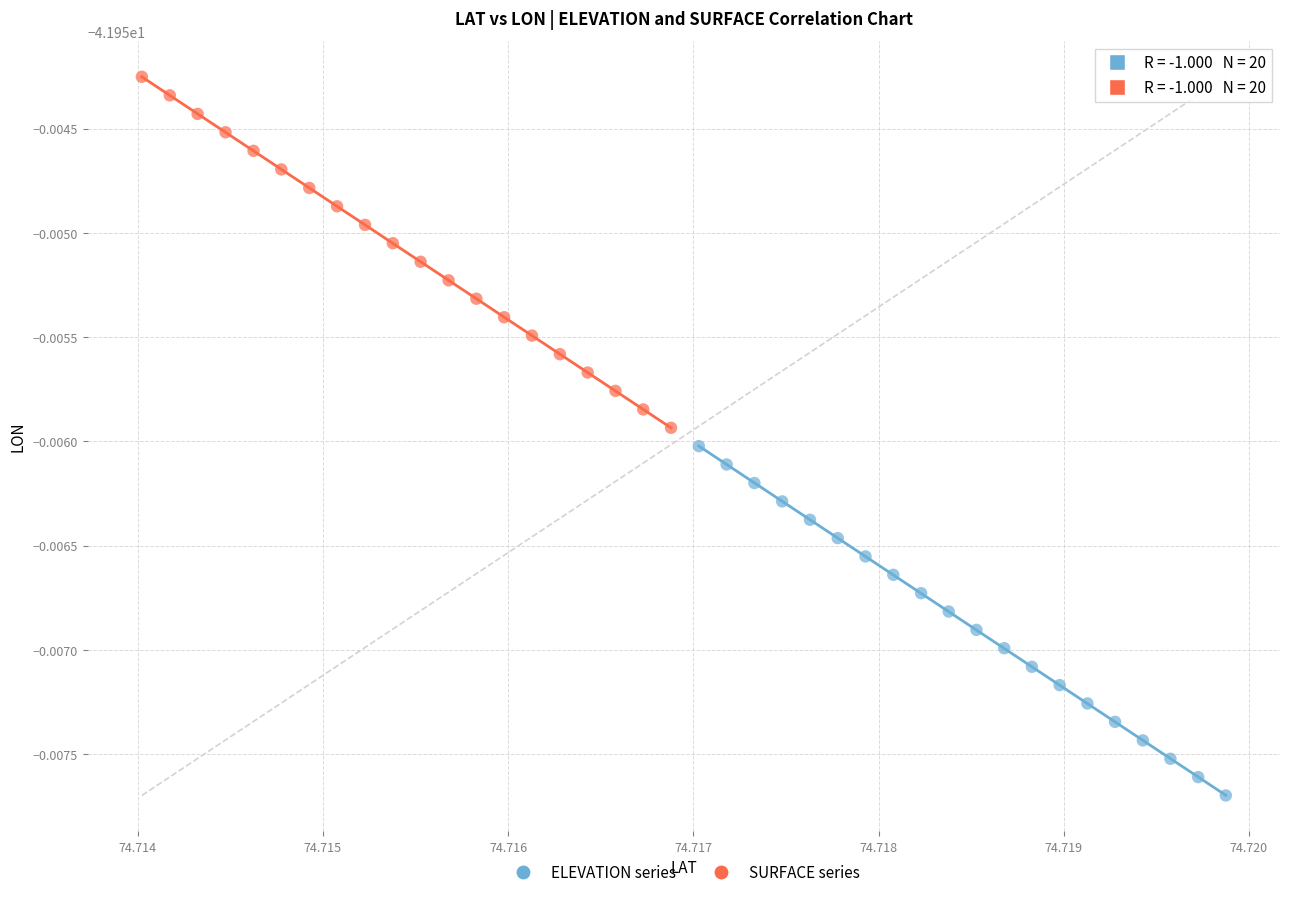

What are all the series names shown in the legend?

ELEVATION series, SURFACE series